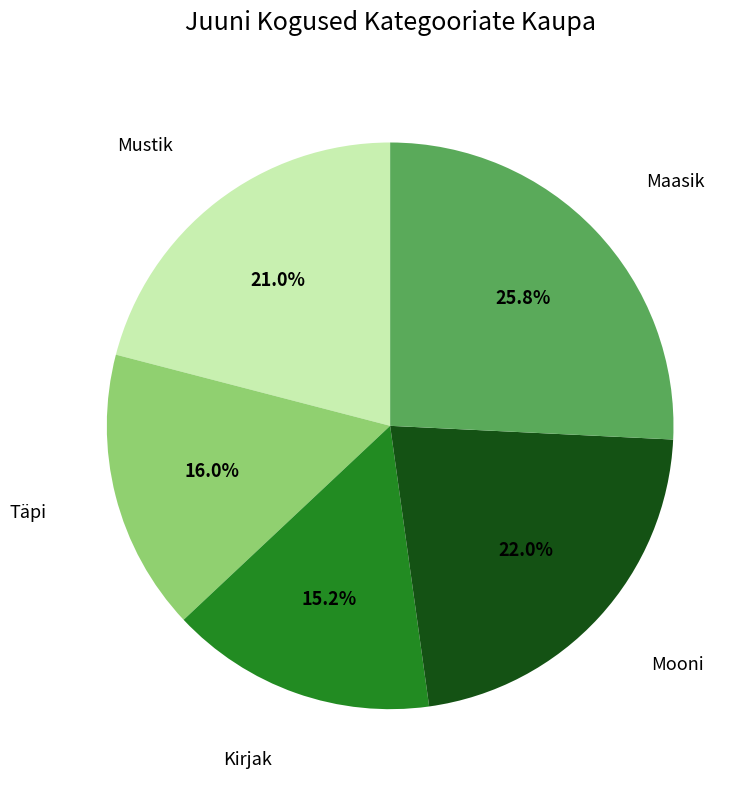

Is there any slice that represents more than half of the pie?

No